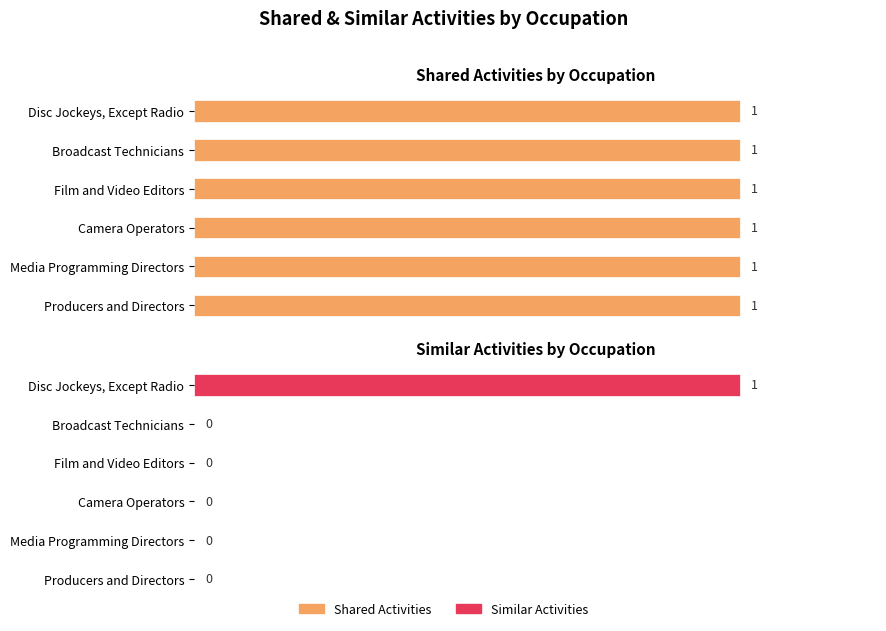

How many Similar Activities values are between 0 and 1?

6